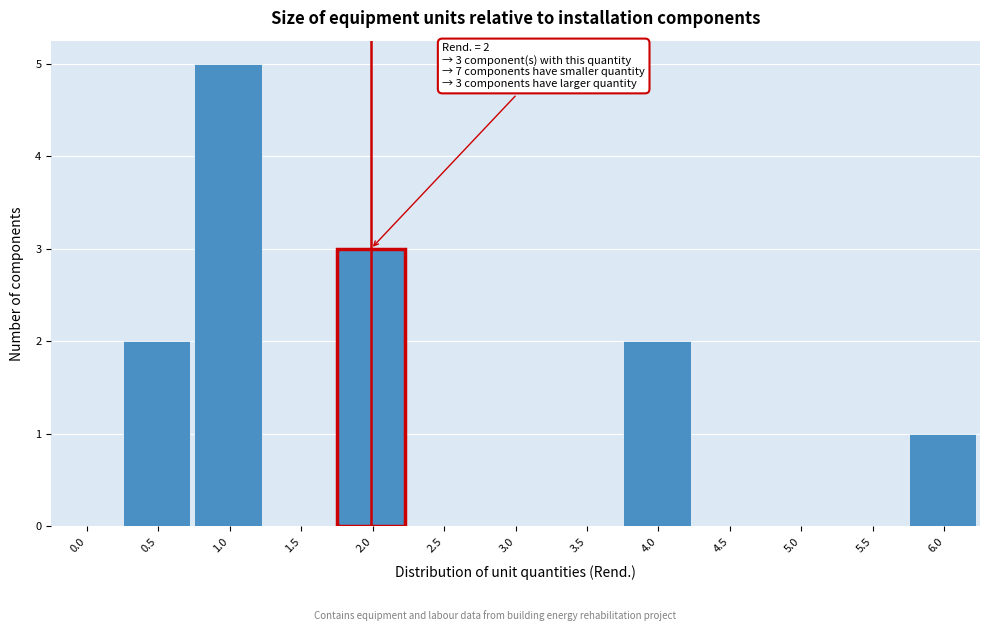

Reading left to right, transcribe all the data shown in this chart.

0.0=0	0.5=2	1.0=5	1.5=0	2.0=3	2.5=0	3.0=0	3.5=0	4.0=2	4.5=0	5.0=0	5.5=0	6.0=1